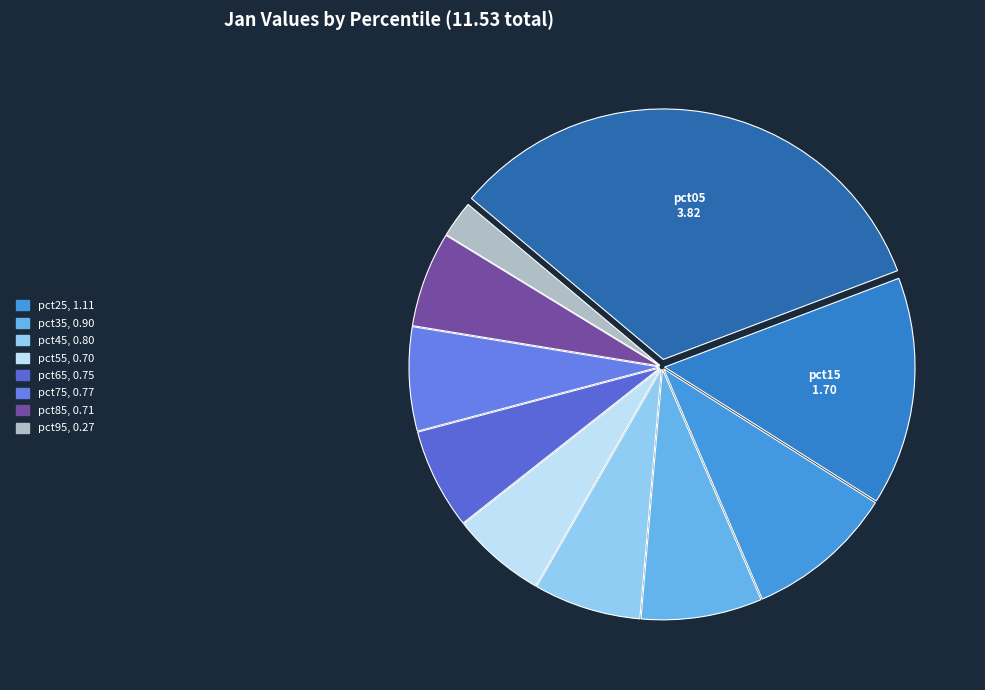

How many segments does this pie chart have?

10